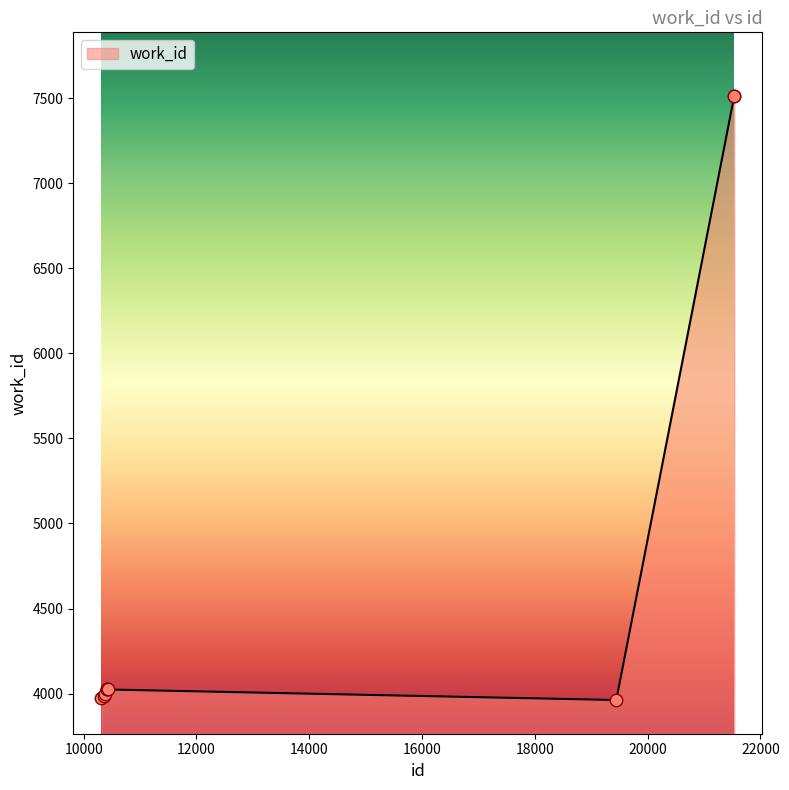

What is the maximum value shown in the chart?

7512